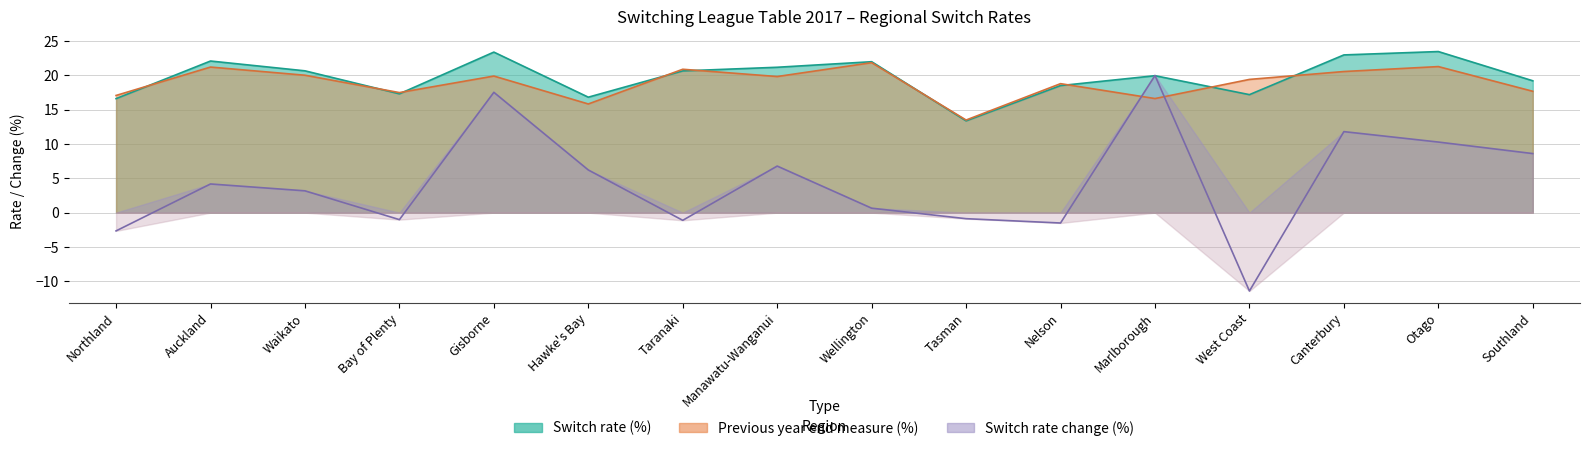

How many values in the Switch rate change (%) series are below 4?

8